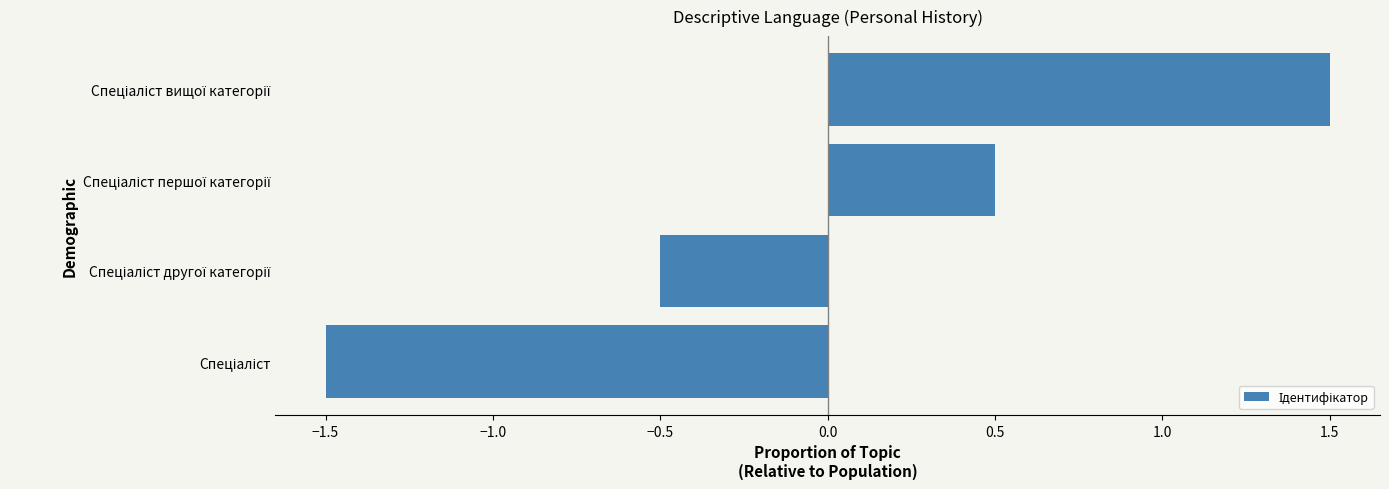

What is the difference between the maximum and minimum values?

3.0